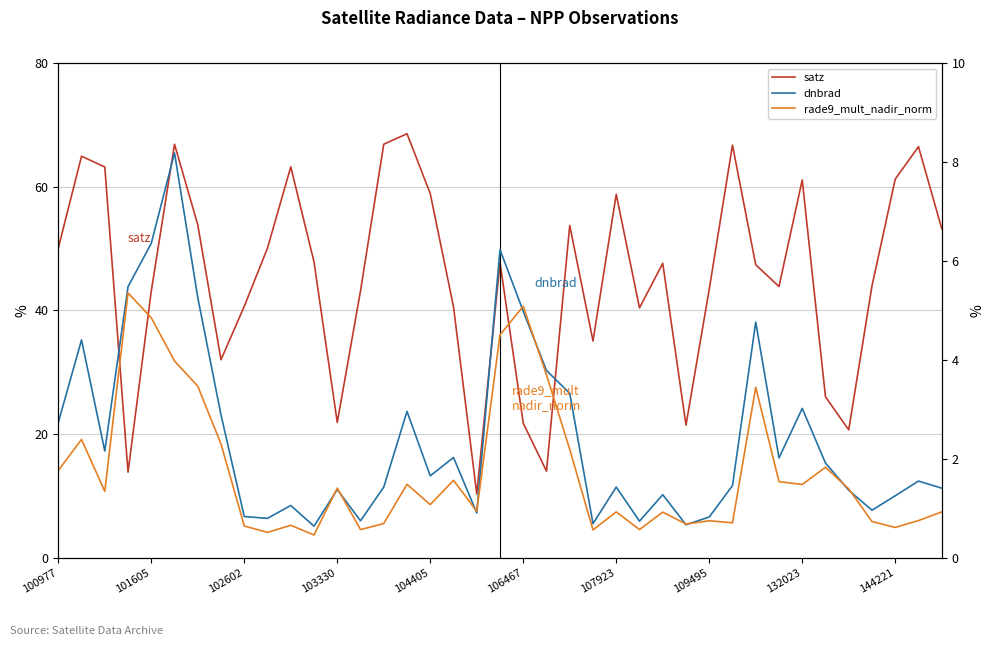

What is the sum of all dnbrad values?

95.7